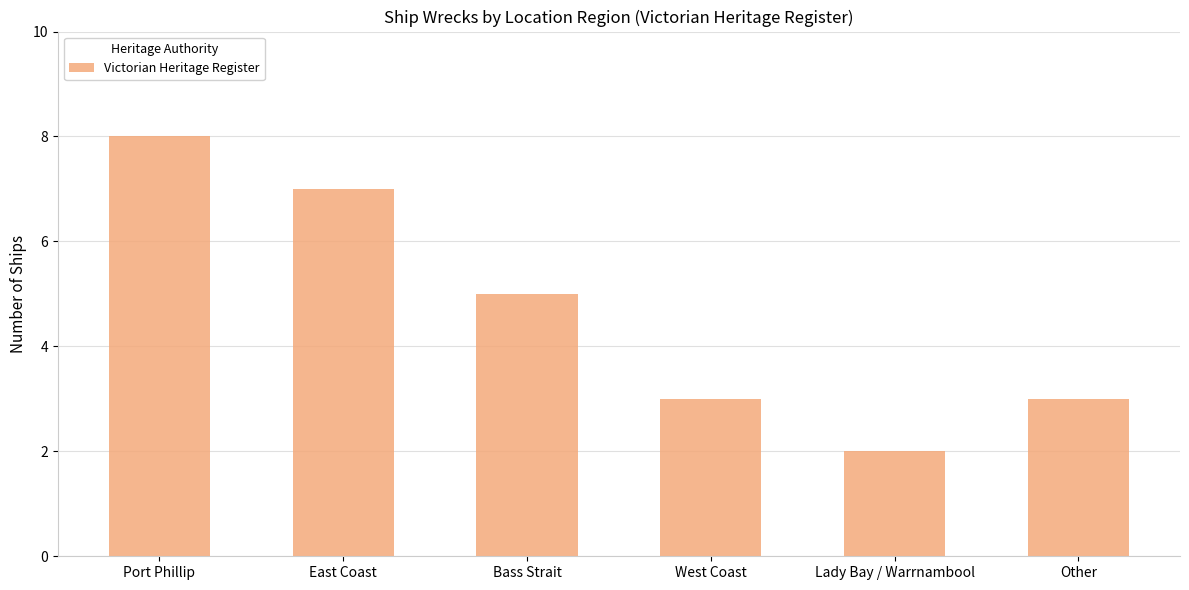

Are the bars grouped side by side (vs. stacked)?

No